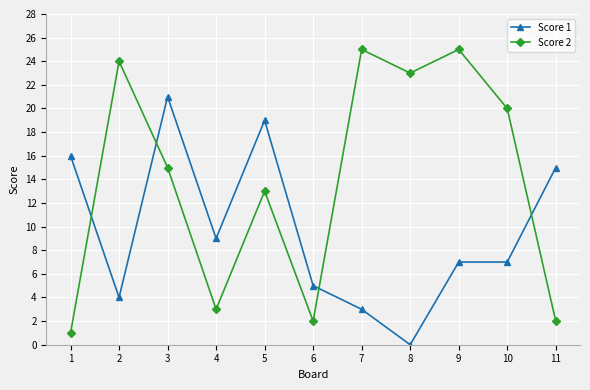

How many intersections are there between Score 1 and Score 2?

4